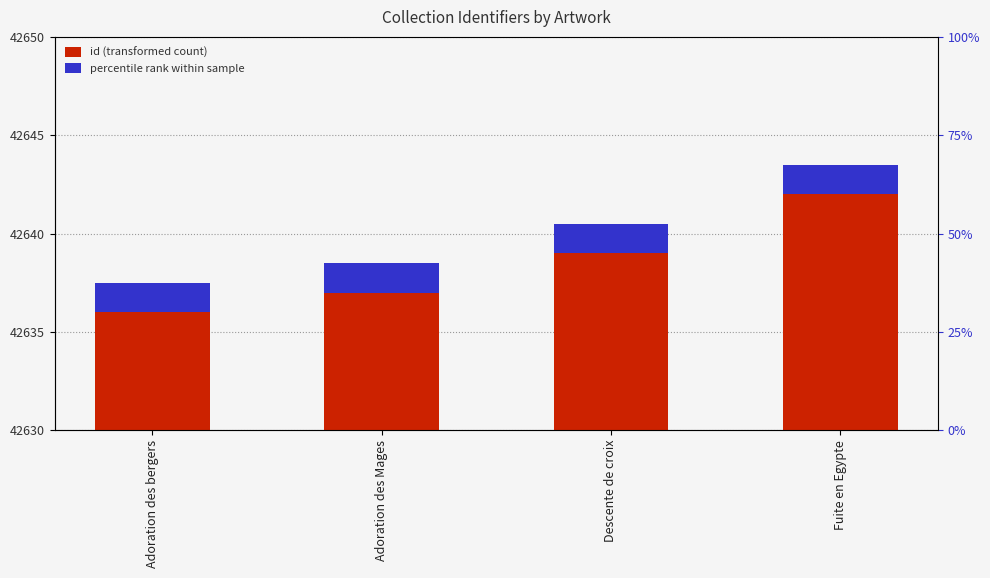

Rank the series by their average value, from highest to lowest.

id (transformed count), percentile rank within sample